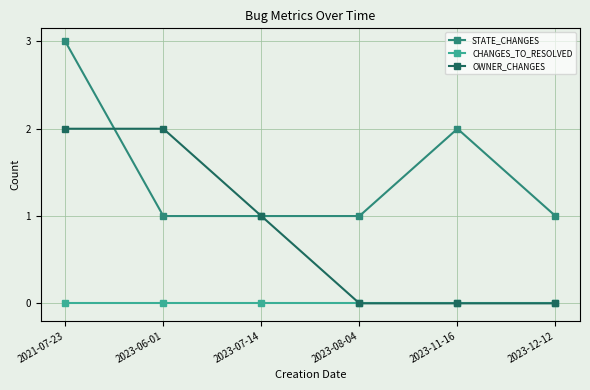

What are all the series names shown in the legend?

STATE_CHANGES, CHANGES_TO_RESOLVED, OWNER_CHANGES